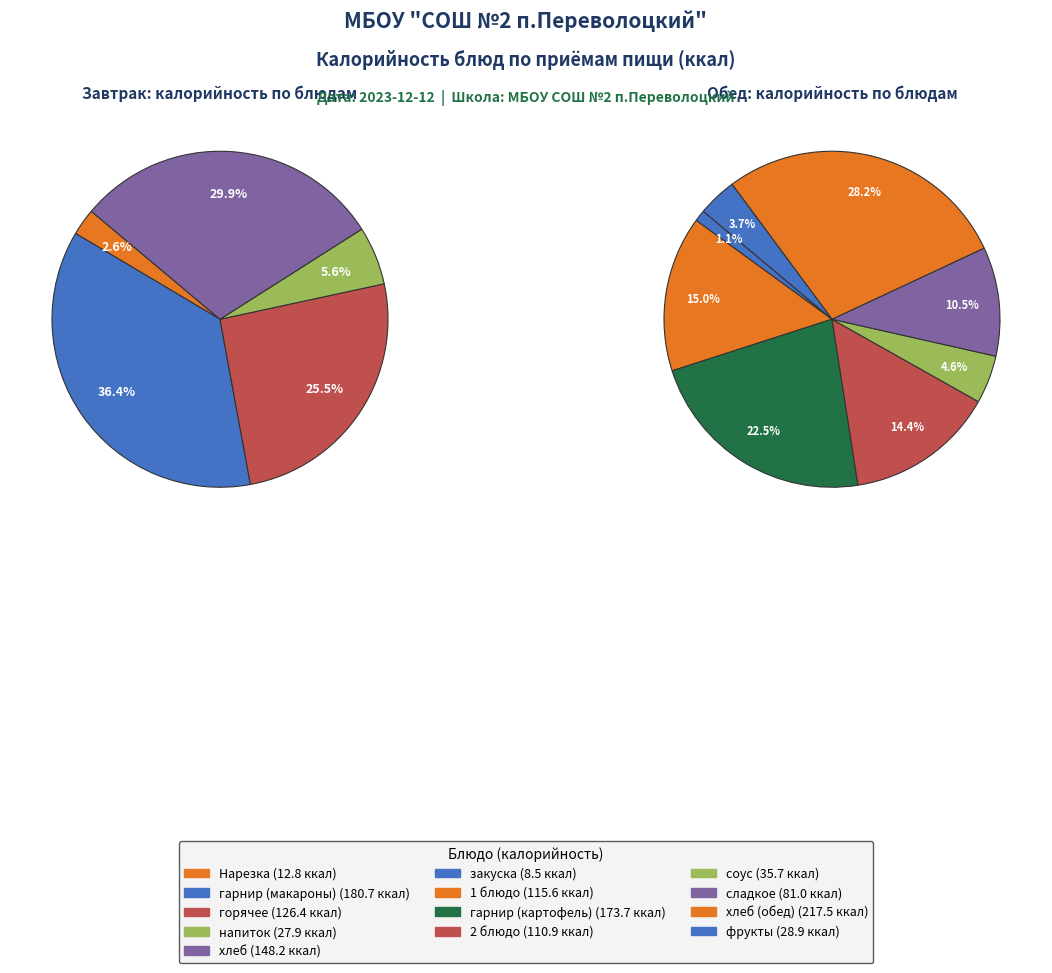

Does 1 блюдо account for over 50% of the chart?

No